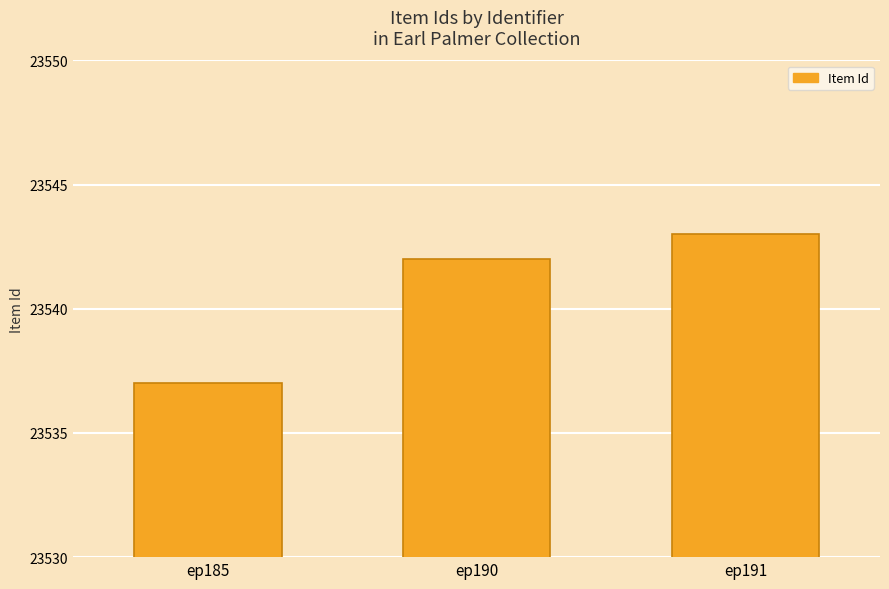

Reading left to right, transcribe all the data shown in this chart.

23537	23542	23543